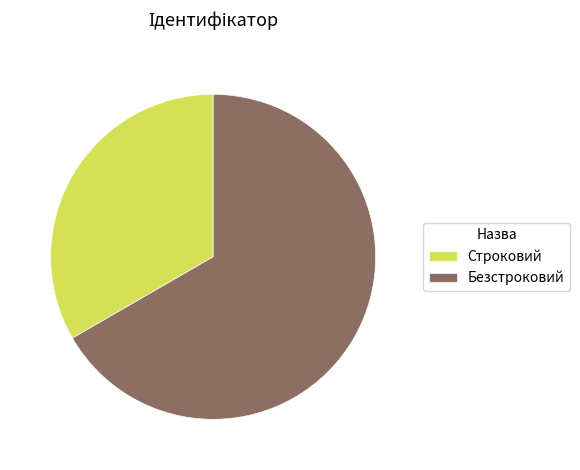

What is the ratio of the value at Строковий to the value at Безстроковий?

0.5